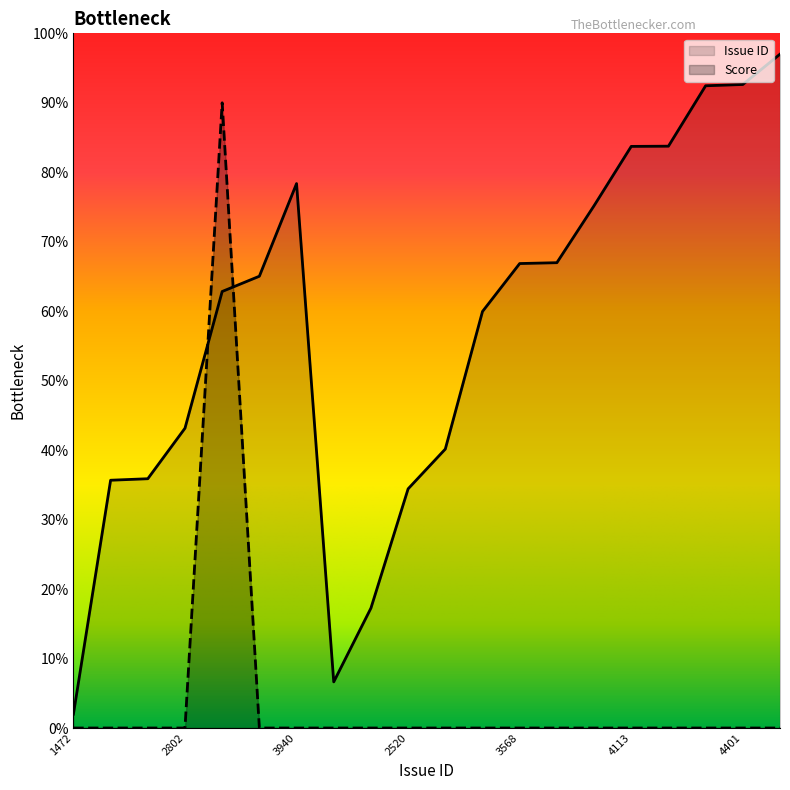

Rank the series at 3568 from lowest to highest value.

Score, Issue ID